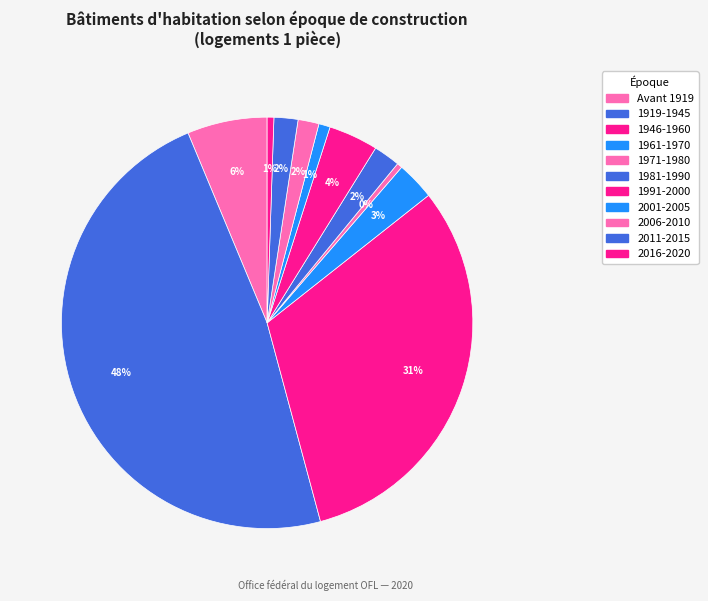

How many slices are in this pie chart?

11